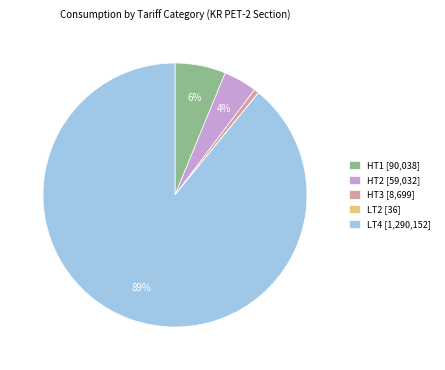

Which category has the biggest portion of the pie?

LT4 [1,290,152]